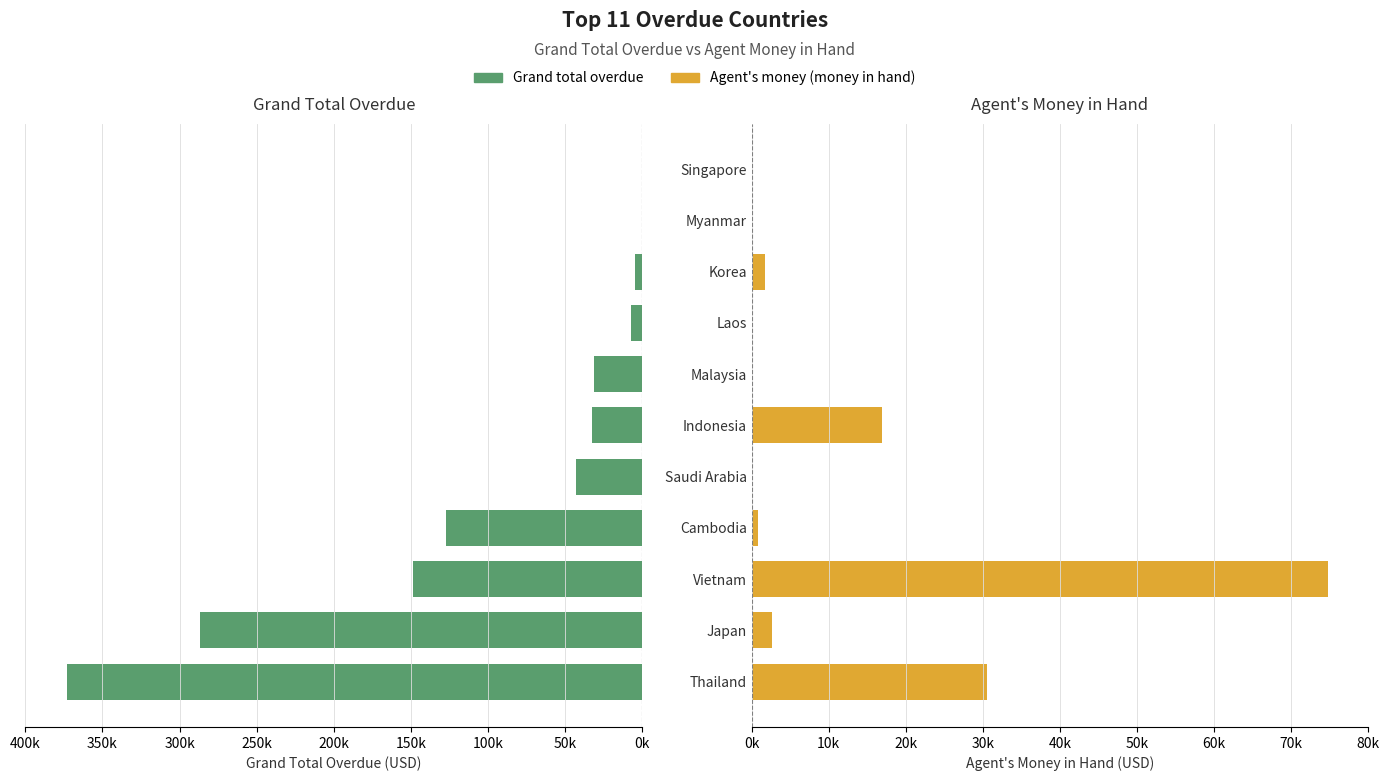

Rank the series at Saudi Arabia from lowest to highest value.

Agent's money (money in hand), Grand total overdue